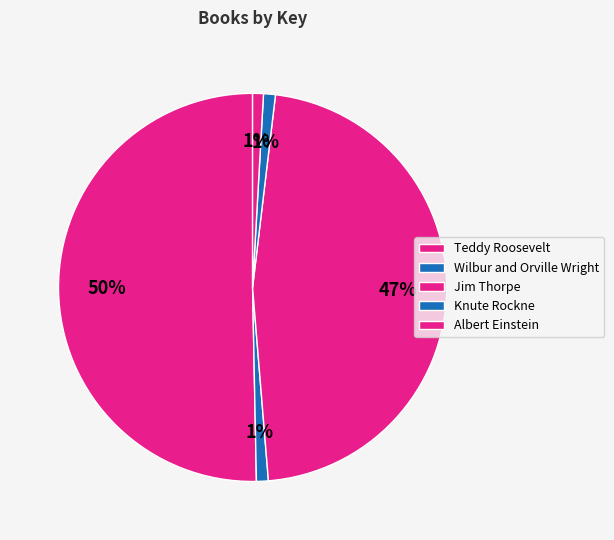

How many slices are in this pie chart?

5